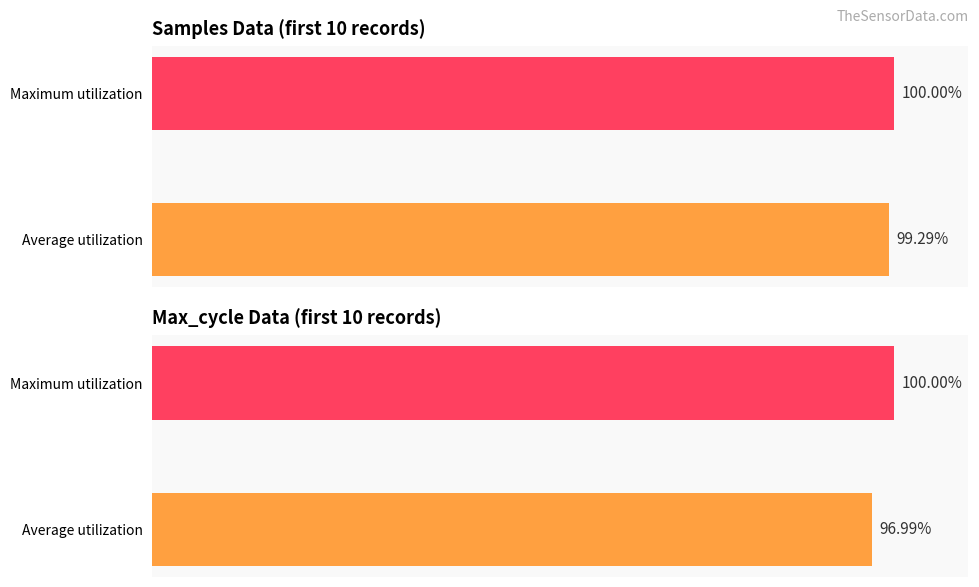

What is the difference between the Max_cycle values at Average utilization and Maximum utilization?

3.0